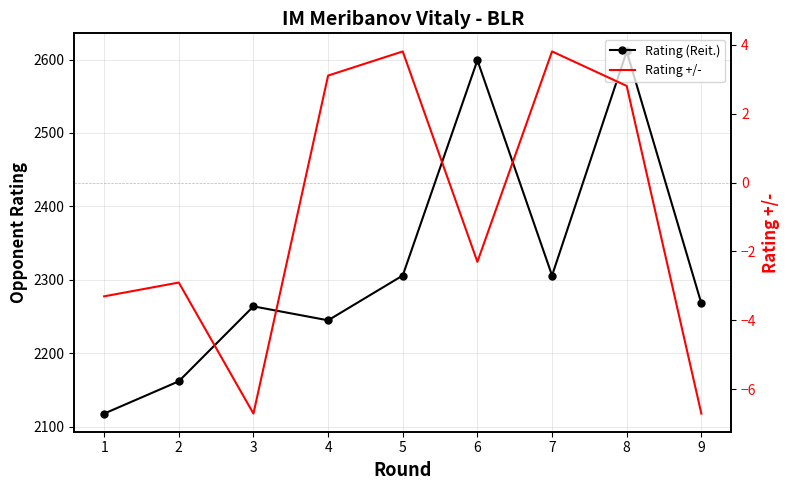

At which category is the sum across all series the highest?

8